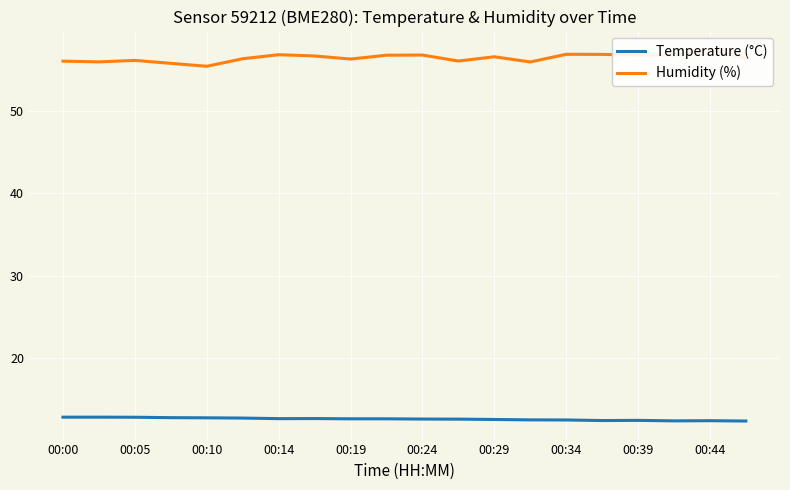

Does the chart display data point markers on the line(s)?

No